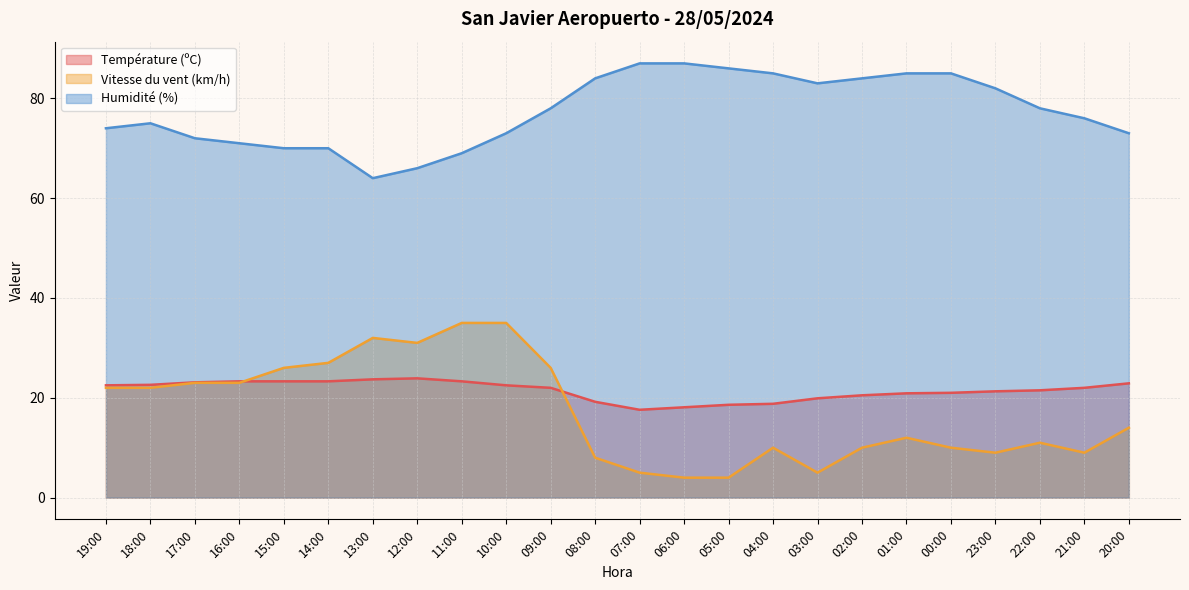

What is the difference between the maximum and minimum values in the Vitesse du vent (km/h) series?

31.0